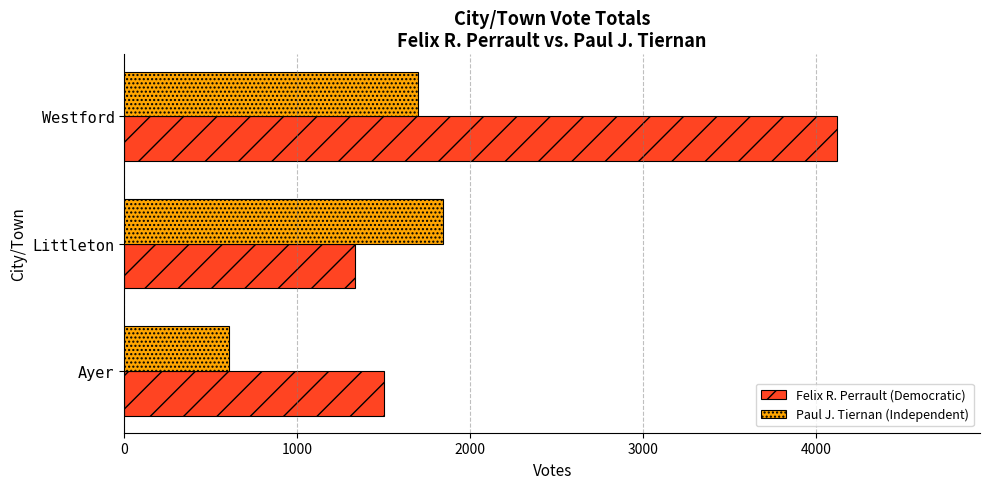

Where is Paul J. Tiernan (Independent) nearest to the value 1223?

Westford